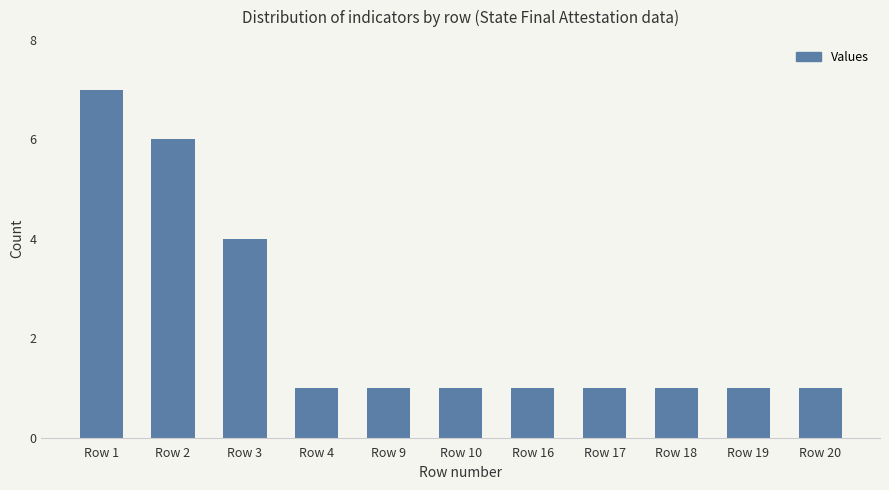

At which category does the chart reach its peak across all series?

Row 1